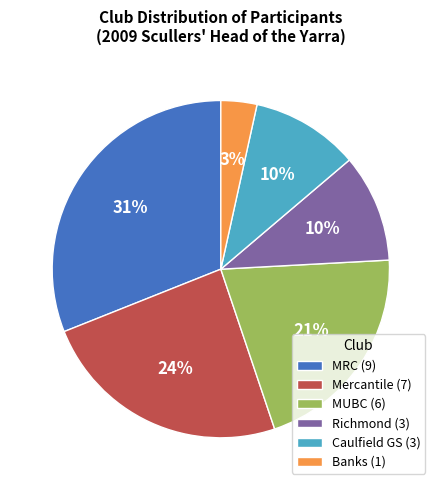

How many segments does this pie chart have?

6